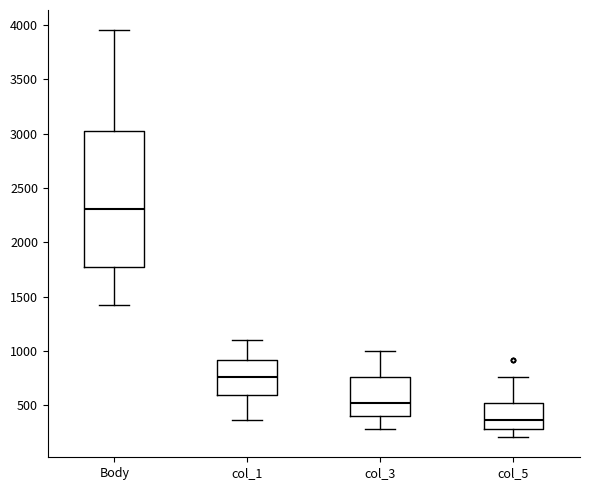

Reading left to right, transcribe this box plot: for each box, give where its median line is, the range the box spans, and where its two whiskers end, as read against the y-axis. The values are not printed on the chart, so give them approximately, as read against the axis.

Body: median 2300, box 1750 to 3000, whiskers 1400 to 3950
col_1: median 750, box 600 to 900, whiskers 350 to 1100
col_3: median 500, box 400 to 750, whiskers 300 to 1000
col_5: median 350, box 300 to 500, whiskers 200 to 750